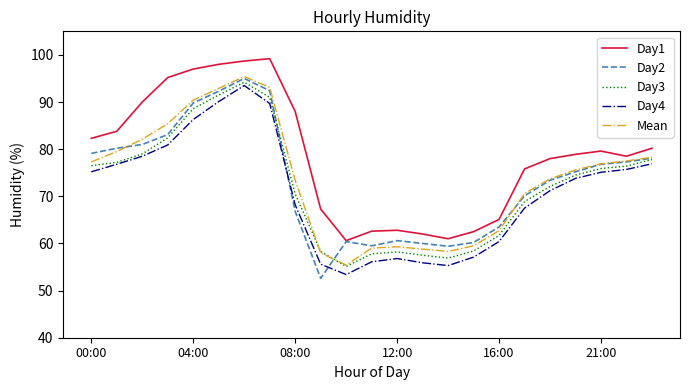

What is the greatest value displayed?

99.2